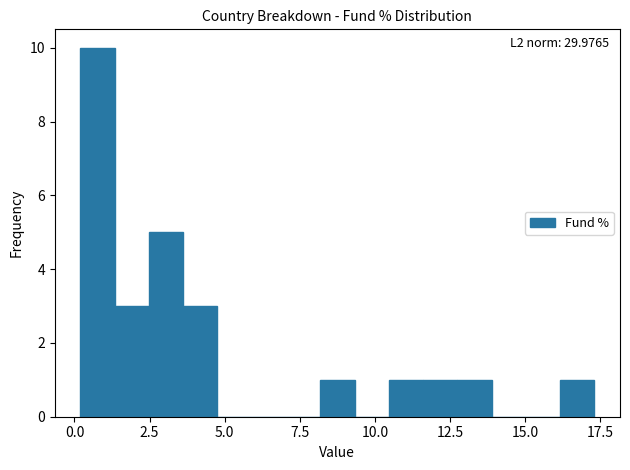

Around what value on the x-axis is the tallest bar? Give the approximate position of its centre, as read against the axis.

1.0